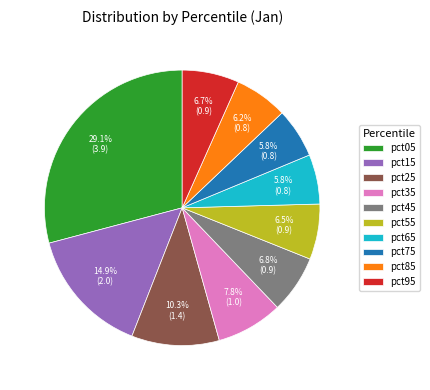

What is the total percentage of pct95 and pct45?

13.5%